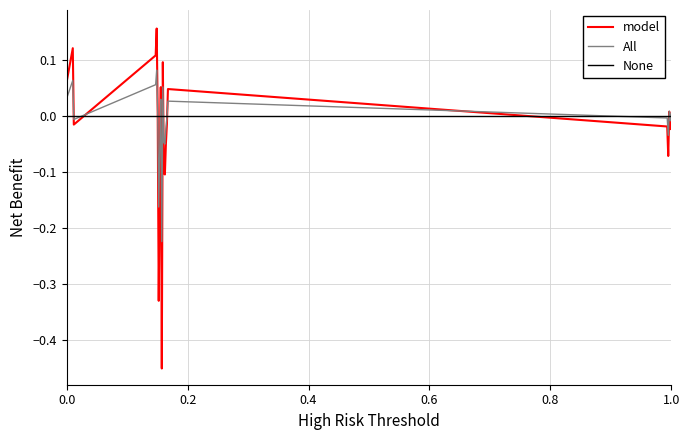

How many interior local peaks does the model series have?

6